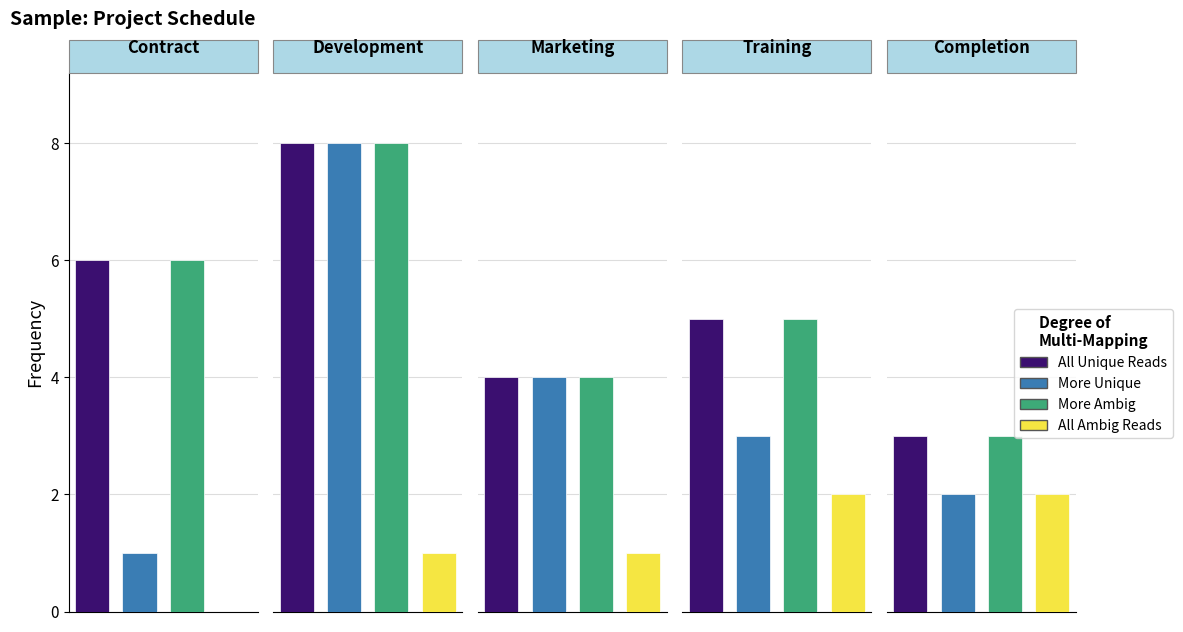

Which series has the widest spread of values?

More Unique